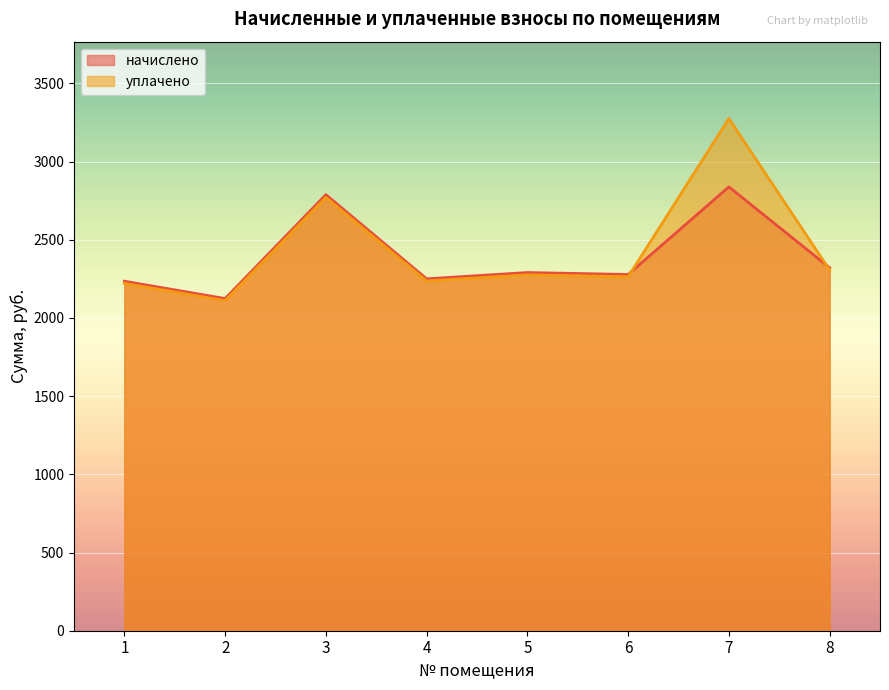

Which series has the largest total across all categories?

уплачено